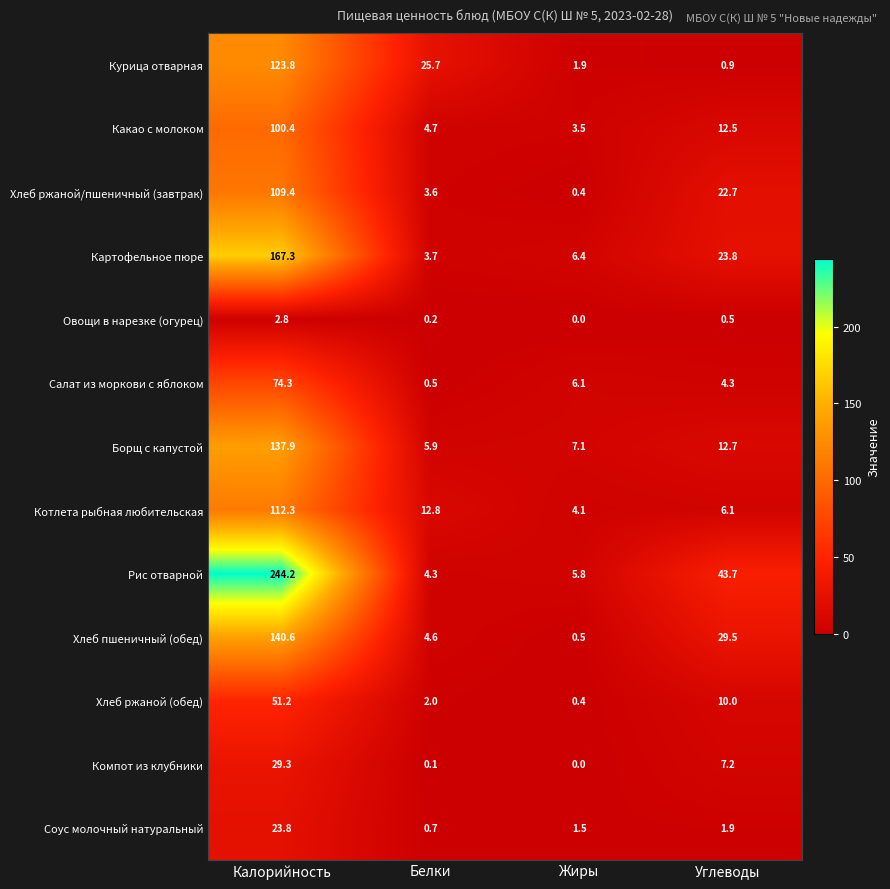

What is the average value of the Хлеб пшеничный (обед) series?

43.8